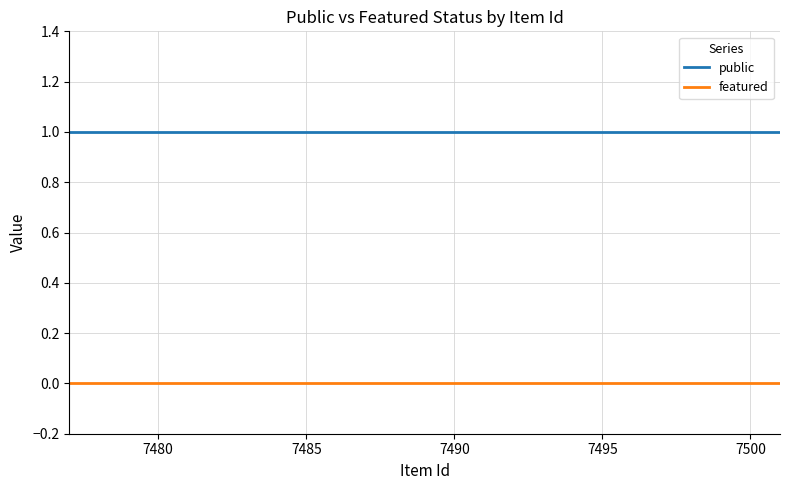

True or false: featured and public intersect in this chart.

False